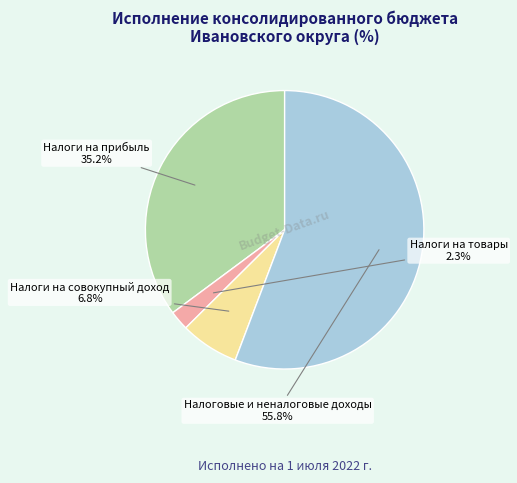

Does any single category account for the majority?

Yes